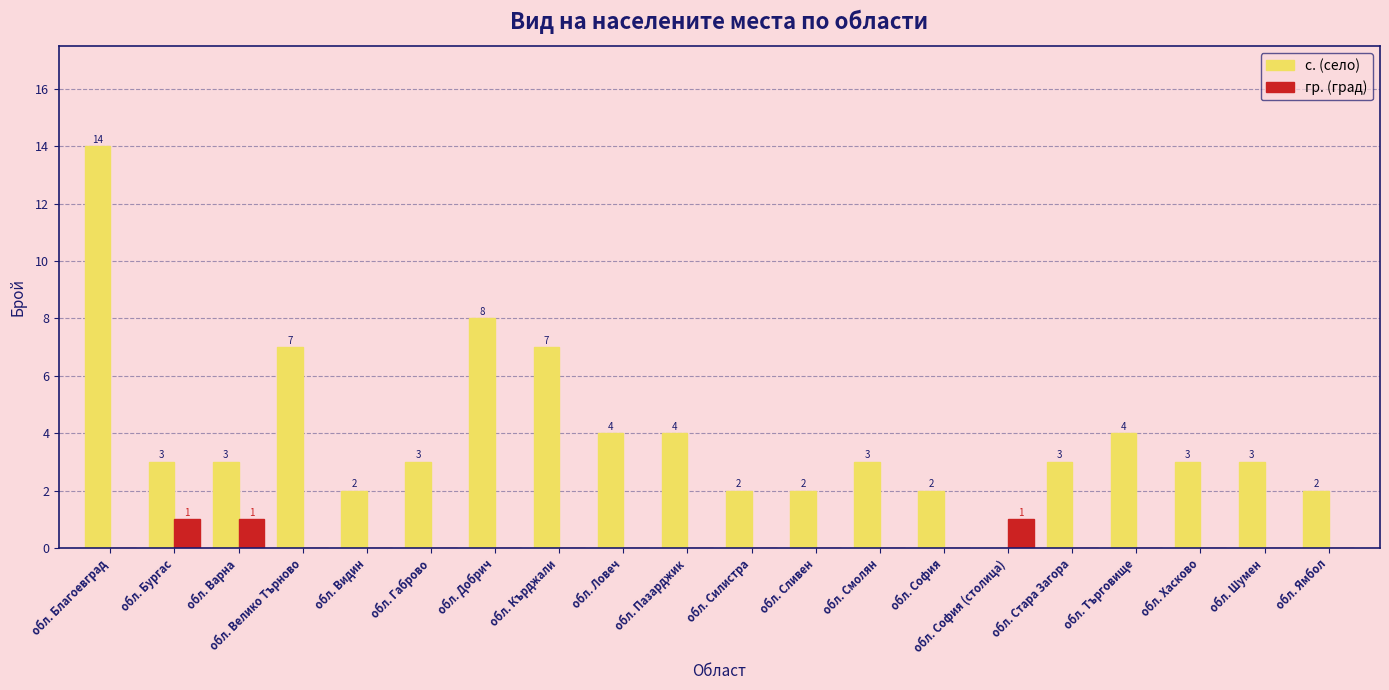

Count the number of data series in this chart.

2